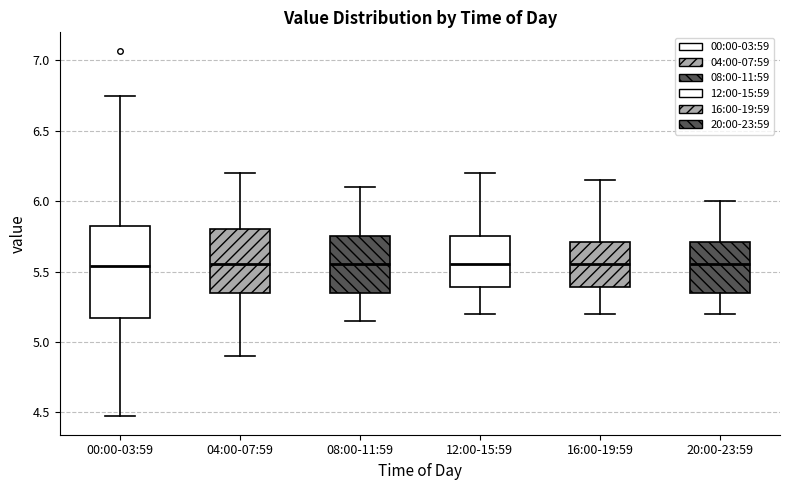

Reading left to right, read every box against the y-axis: the position of its median line, the range the box covers, and the ends of its whiskers. The values are not printed on the chart, so give them approximately, as read against the axis.

00:00-03:59: median 5.55, box 5.15 to 5.80, whiskers 4.45 to 6.75
04:00-07:59: median 5.55, box 5.35 to 5.80, whiskers 4.90 to 6.20
08:00-11:59: median 5.55, box 5.35 to 5.75, whiskers 5.15 to 6.10
12:00-15:59: median 5.55, box 5.40 to 5.75, whiskers 5.20 to 6.20
16:00-19:59: median 5.55, box 5.40 to 5.70, whiskers 5.20 to 6.15
20:00-23:59: median 5.55, box 5.35 to 5.70, whiskers 5.20 to 6.00